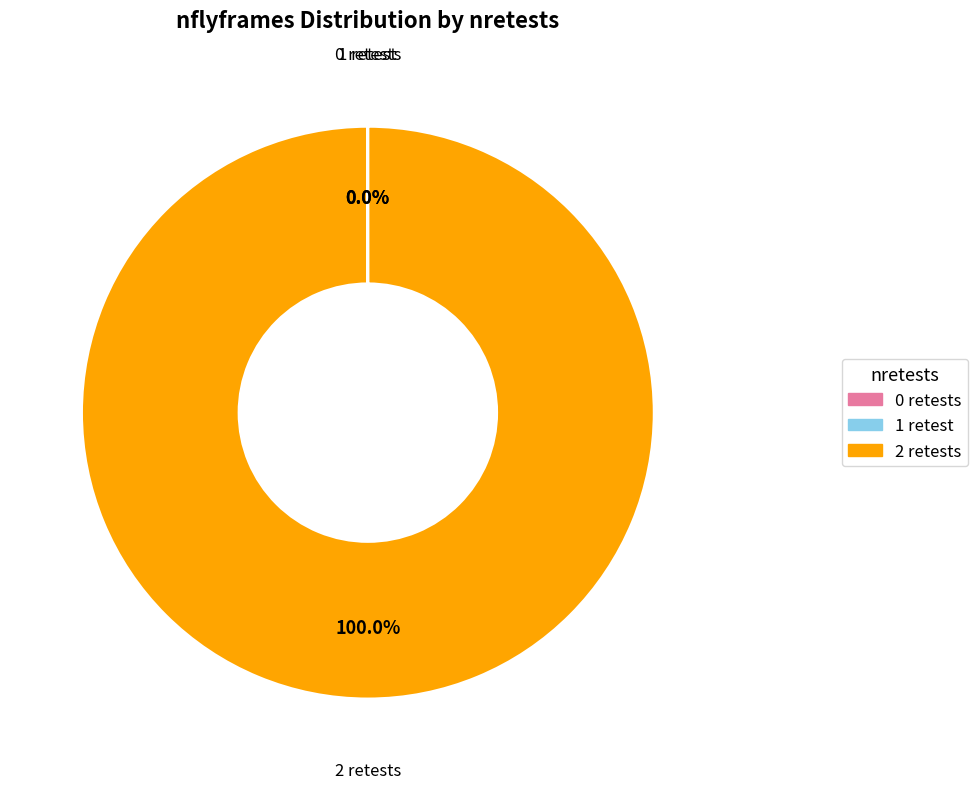

What is the largest slice in the pie chart?

2 retests